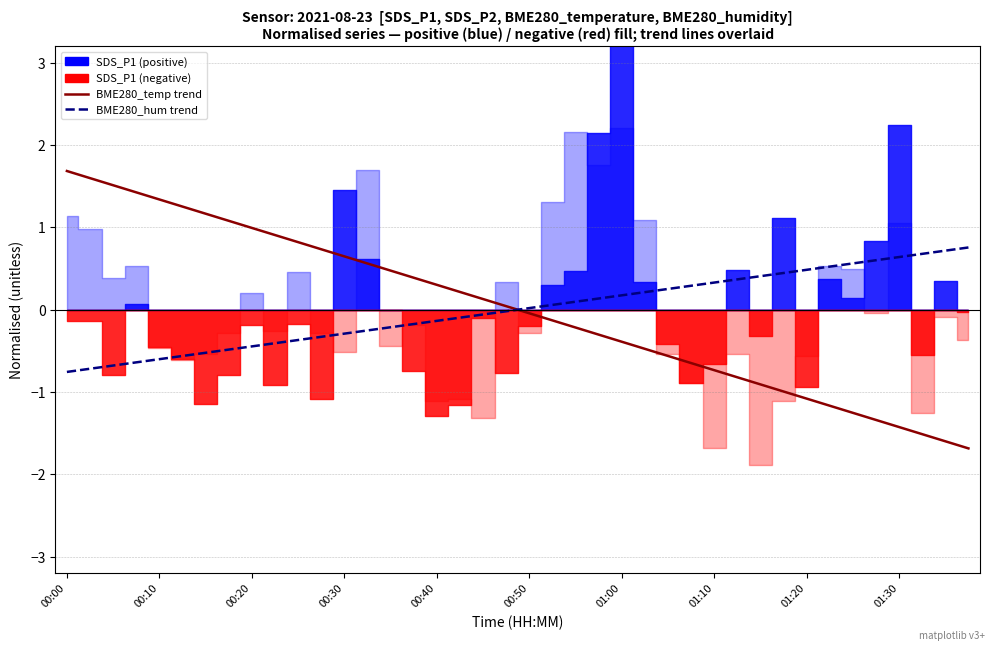

Between 30 and 31, which is larger?

30